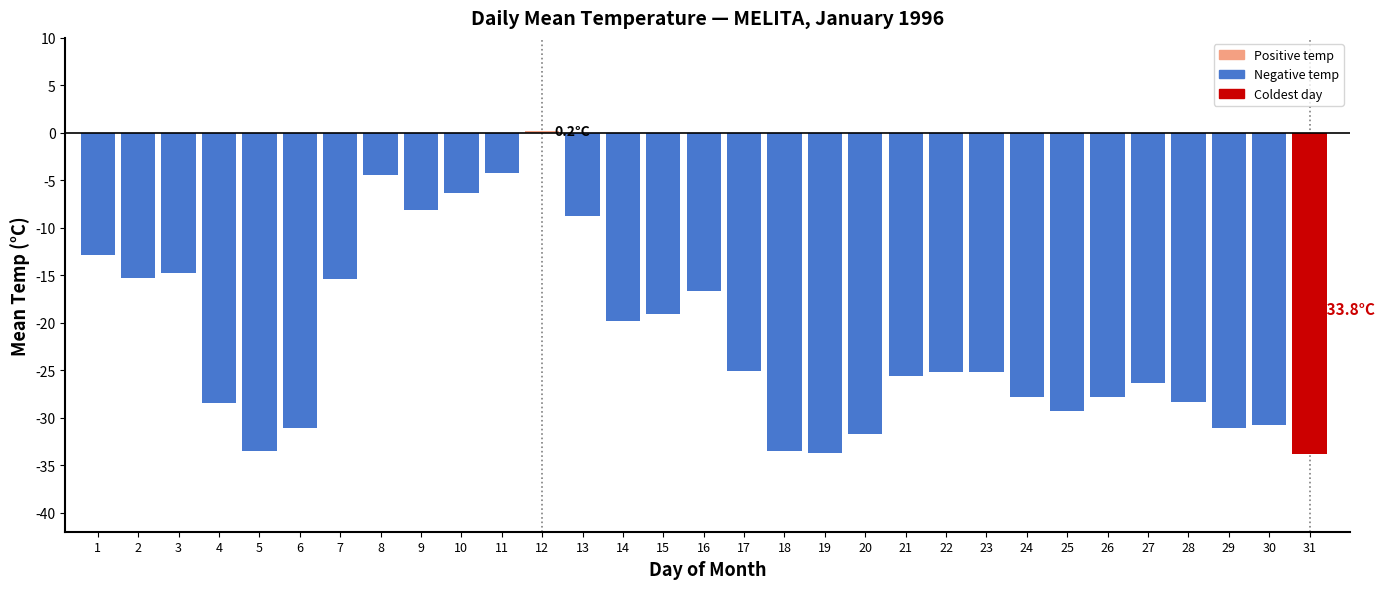

What is the sum of the values at 13 and 14?

-28.6